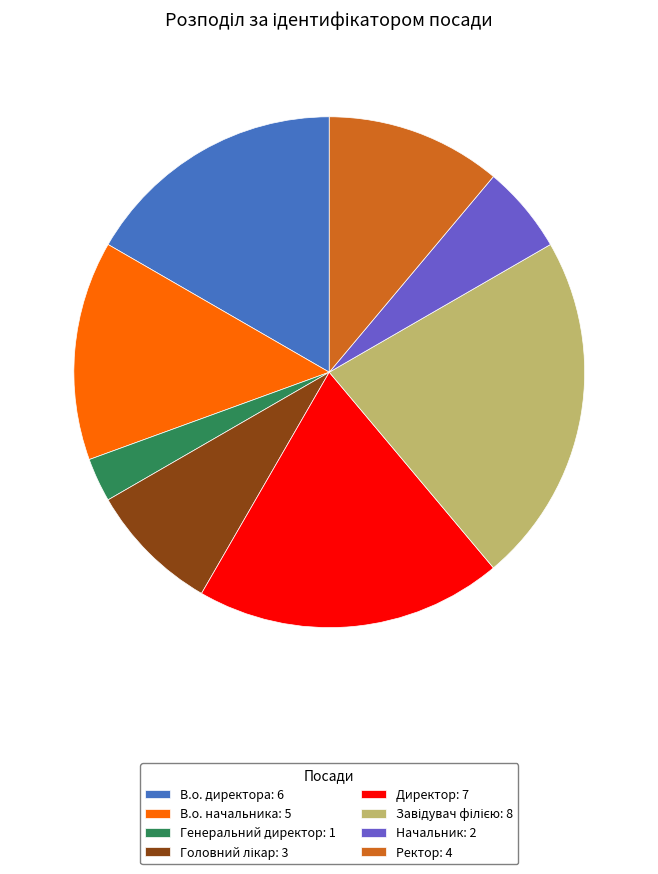

The Ректор slice represents 11% of the pie. True or false?

True